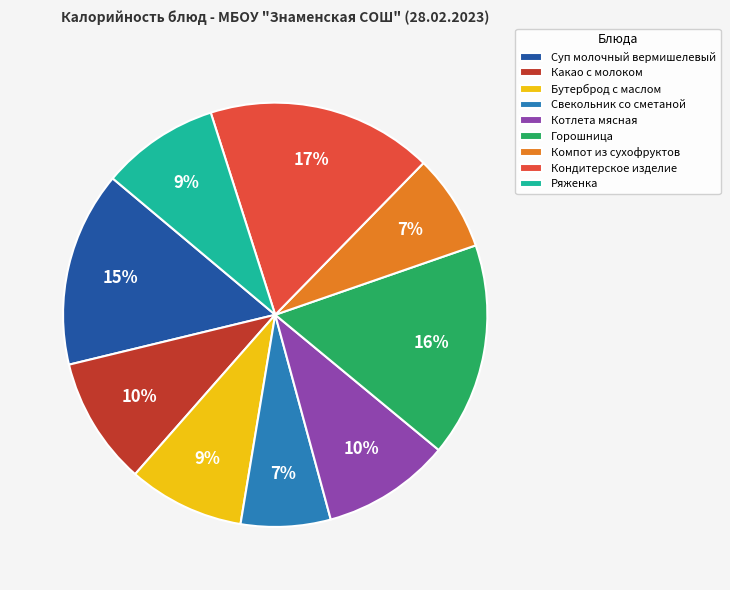

What percentage is the Суп молочный вермишелевый slice, to the nearest percent?

15%